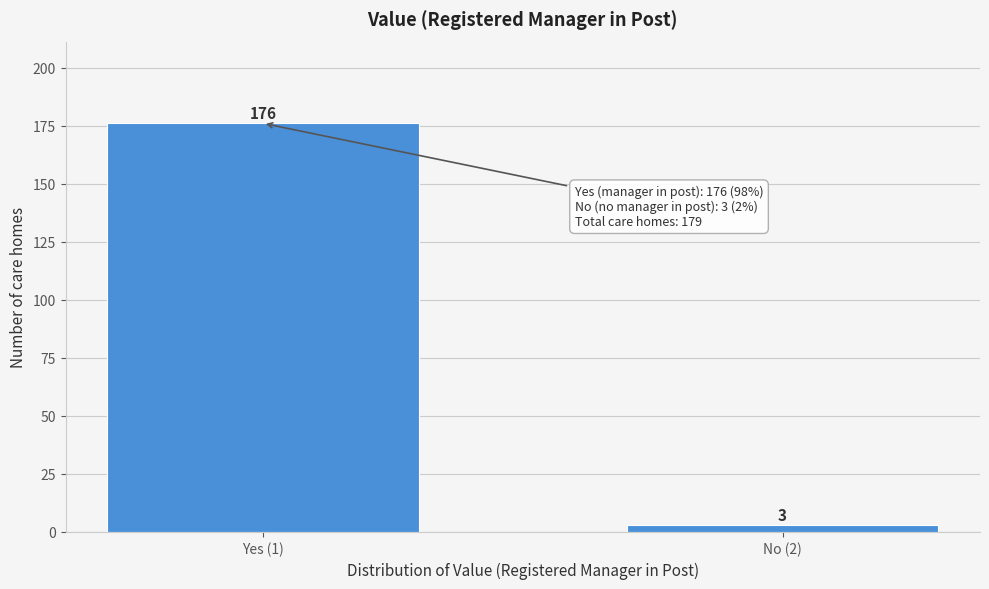

Reading left to right, extract all data points from this chart.

176	3